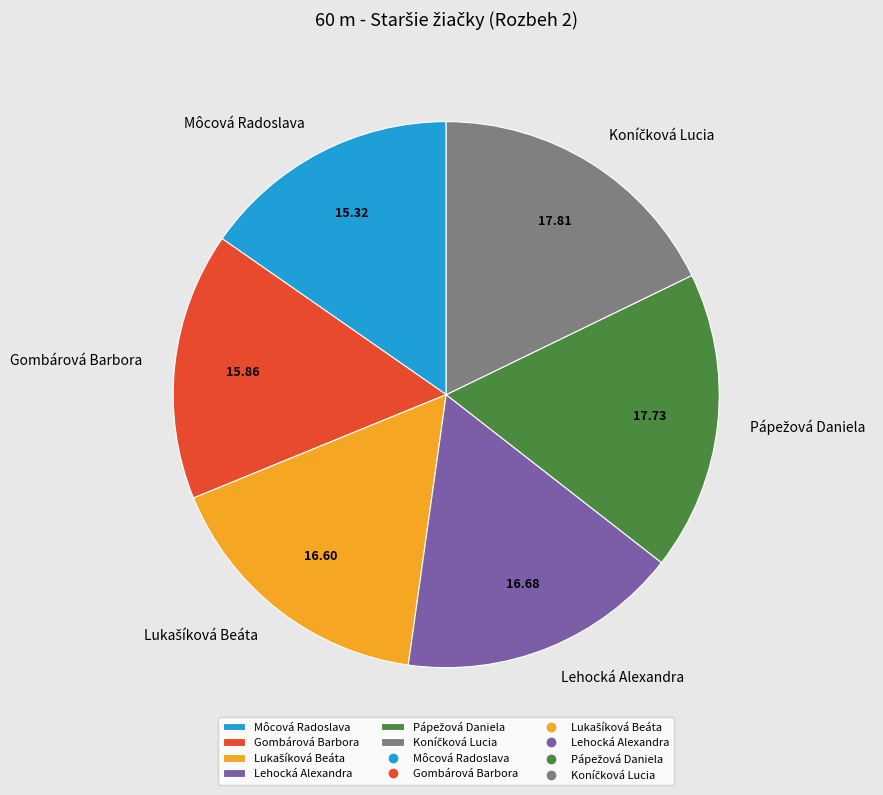

Is there any slice that represents more than half of the pie?

No